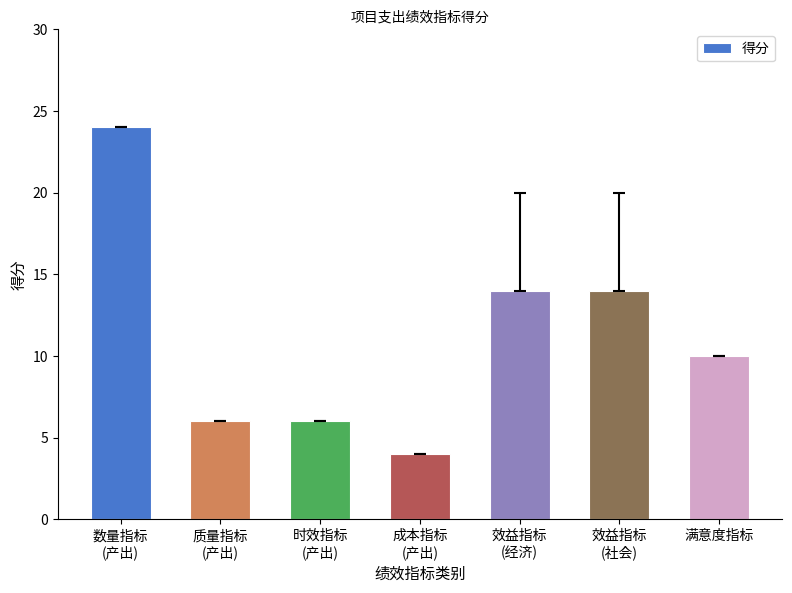

Is it true that the value at 满意度指标 is 4?

False